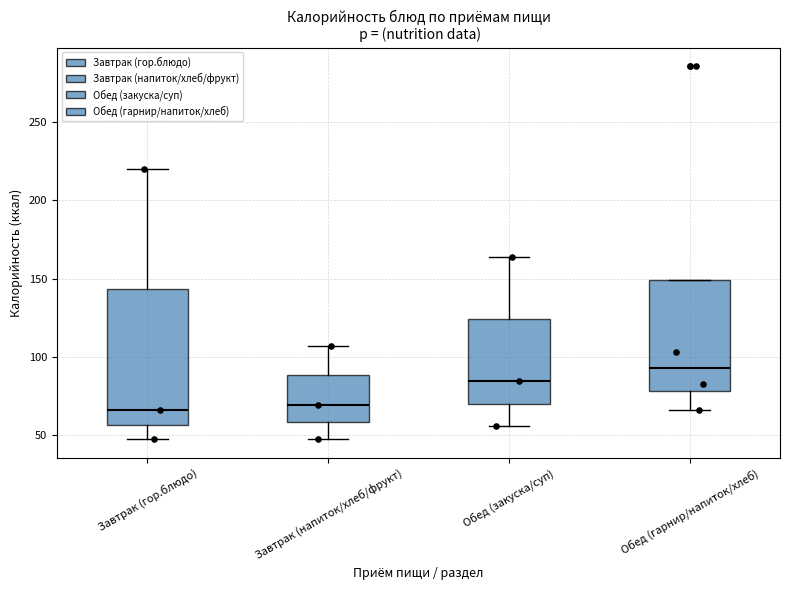

Where does the upper whisker of the box for Обед (закуска/суп) end on the y-axis? The values are not printed on the chart, so give them approximately, as read against the axis.

165